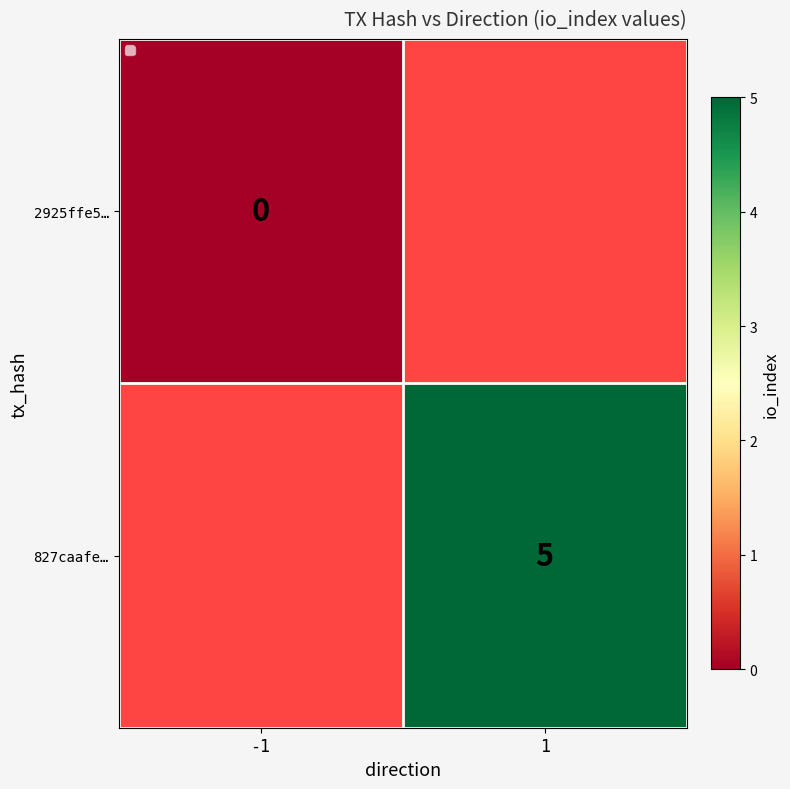

What is the greatest value displayed?

5.0